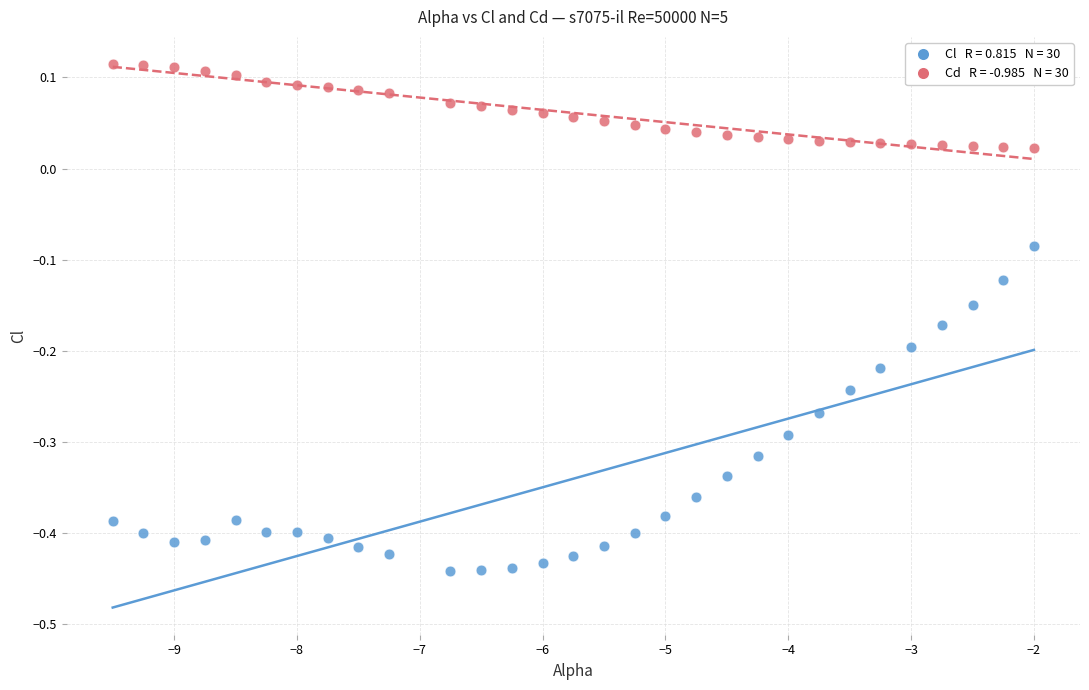

Across all data points, what is the range of Y values (max minus min)?

0.6